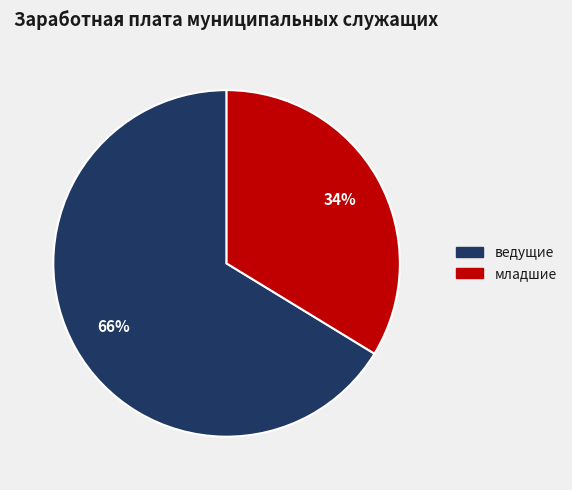

To the nearest percent, what is the average slice percentage?

50%